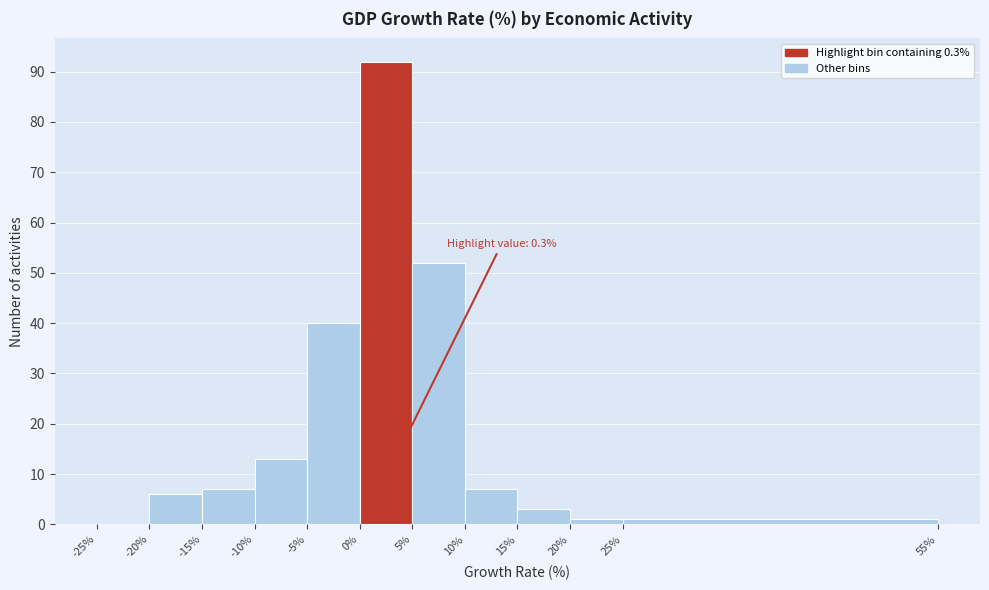

Which range on the x-axis has the tallest bar?

0% to 5%